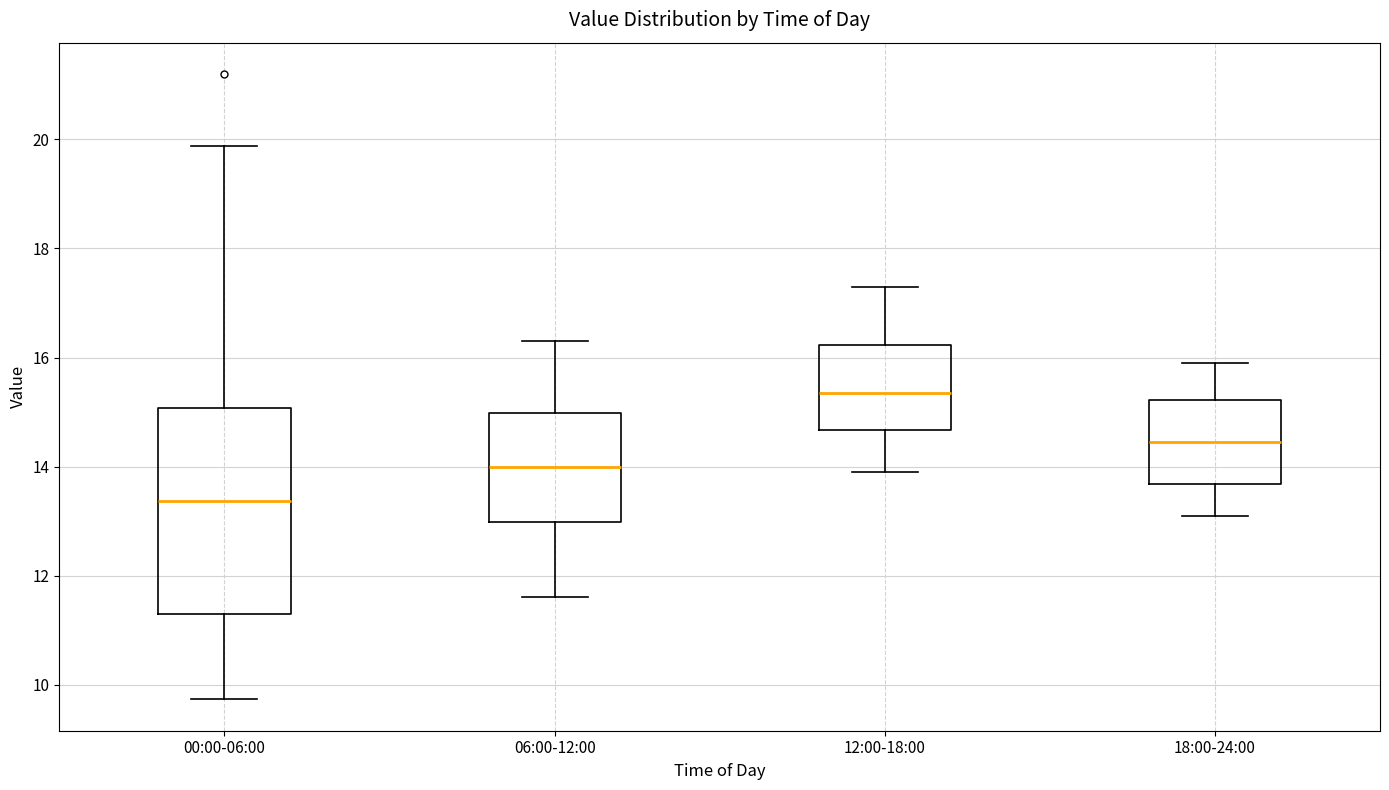

Reading left to right, transcribe this box plot: for each box, give where its median line is, the range the box spans, and where its two whiskers end, as read against the y-axis. The values are not printed on the chart, so give them approximately, as read against the axis.

00:00-06:00: median 13.4, box 11.2 to 15.0, whiskers 9.8 to 19.8
06:00-12:00: median 14.0, box 13.0 to 15.0, whiskers 11.6 to 16.4
12:00-18:00: median 15.4, box 14.6 to 16.2, whiskers 14.0 to 17.4
18:00-24:00: median 14.4, box 13.6 to 15.2, whiskers 13.2 to 16.0